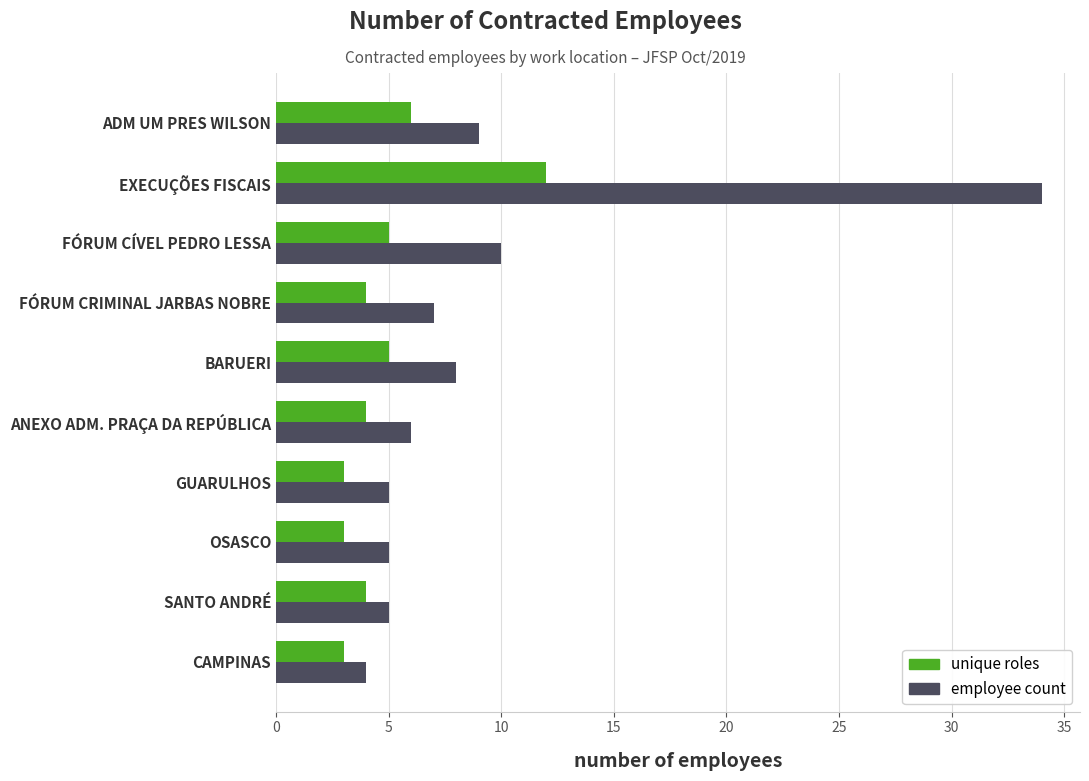

How many data points does each series have?

10